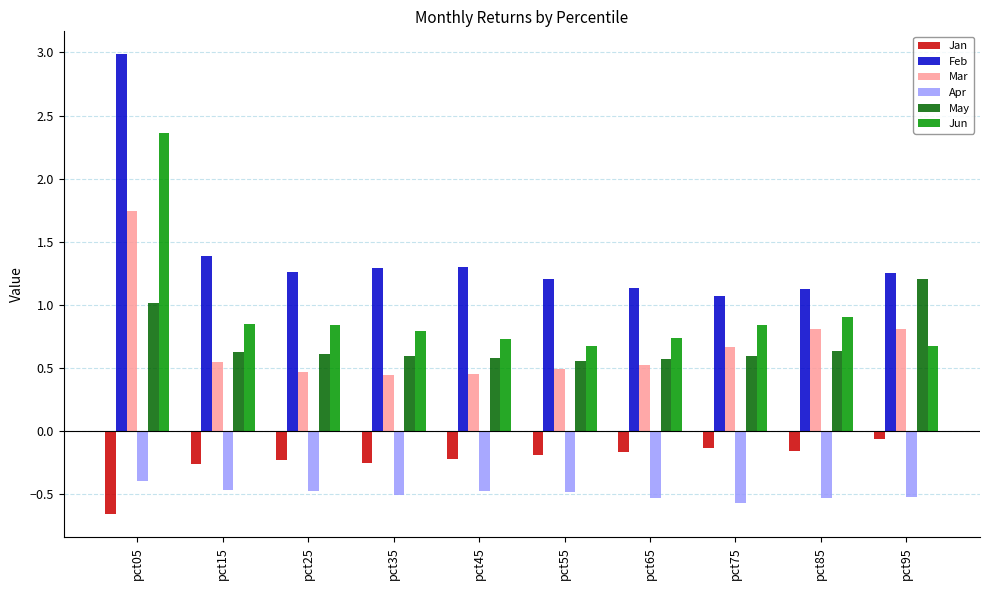

What is the sum of all Feb values?

14.0